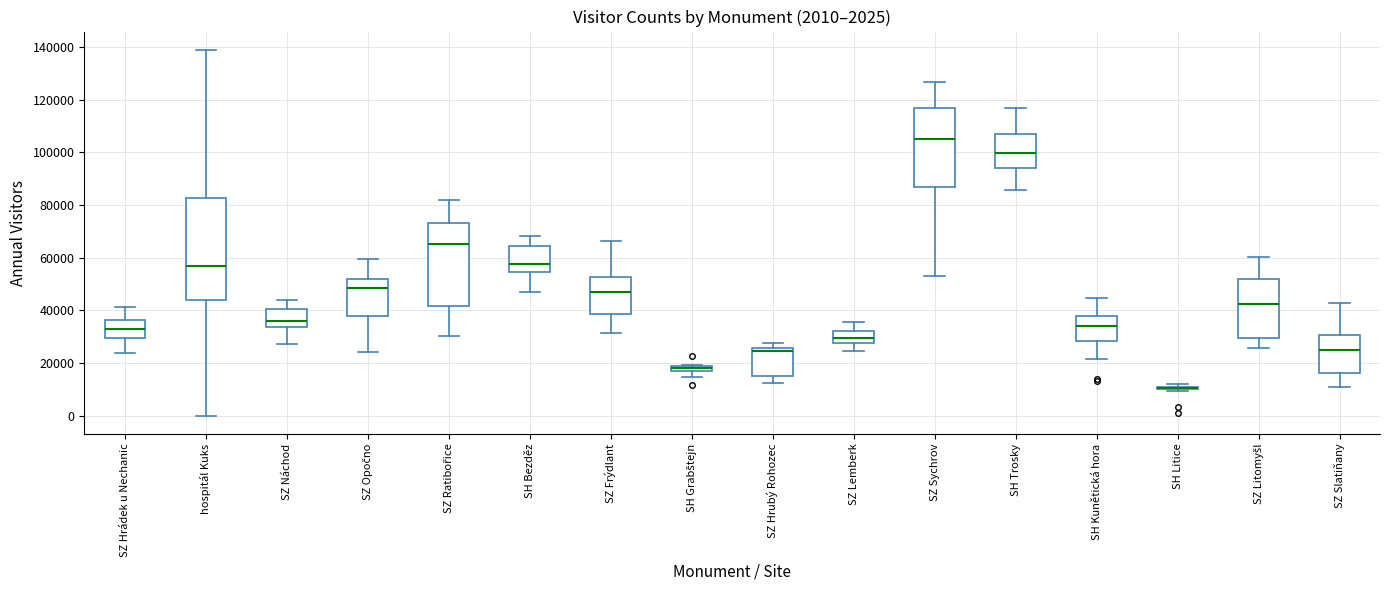

Comparing the boxes themselves (not the whiskers), which one is the tallest?

hospitál Kuks